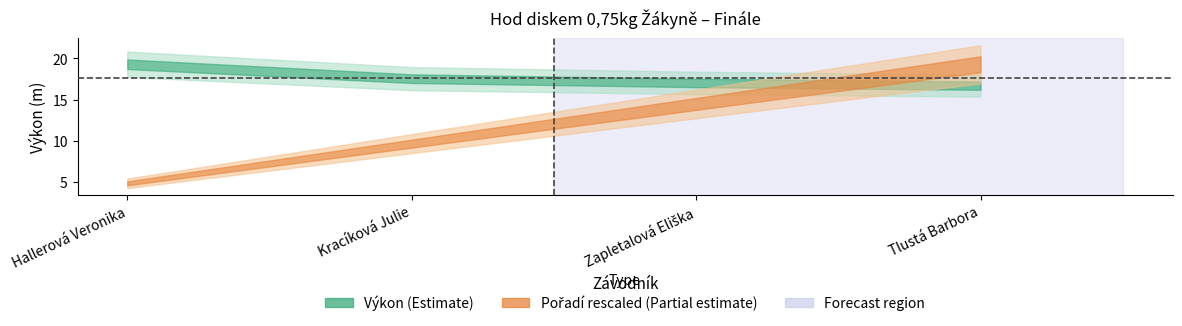

How many Pořadí values are between 2 and 4?

3